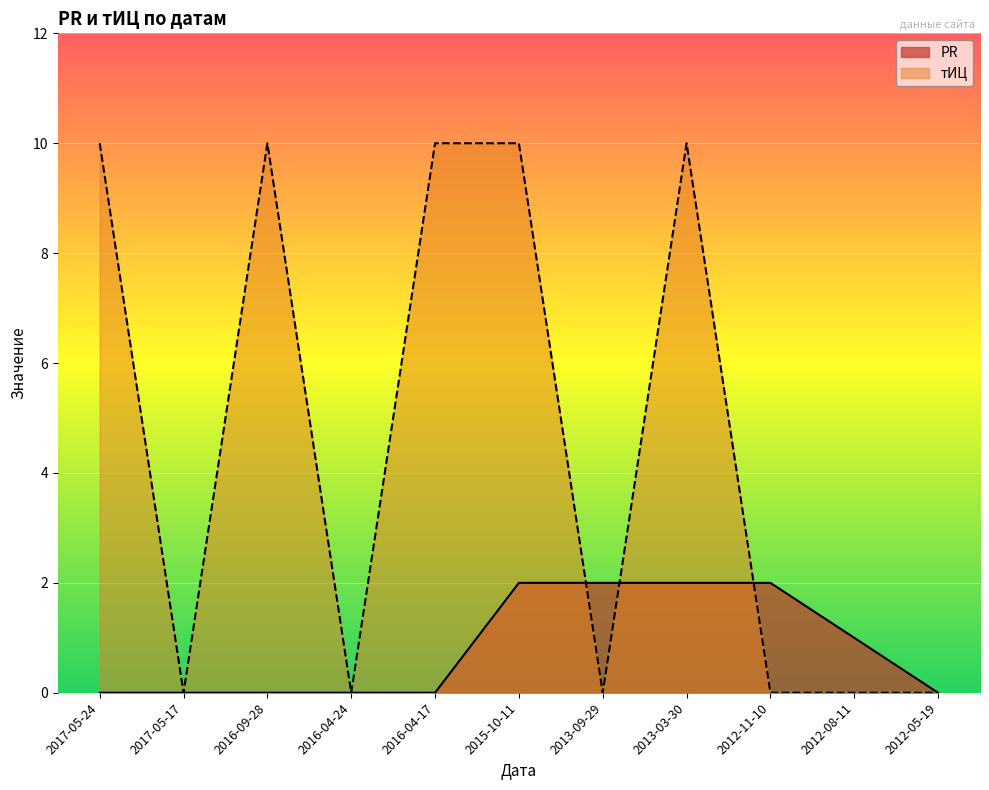

Reading right to left, transcribe all the data shown in this chart.

PR: 2012-05-19=0	2012-08-11=1	2012-11-10=2	2013-03-30=2	2013-09-29=2	2015-10-11=2	2016-04-17=0	2016-04-24=0	2016-09-28=0	2017-05-17=0	2017-05-24=0
тИЦ: 2012-05-19=0	2012-08-11=0	2012-11-10=0	2013-03-30=10	2013-09-29=0	2015-10-11=10	2016-04-17=10	2016-04-24=0	2016-09-28=10	2017-05-17=0	2017-05-24=10